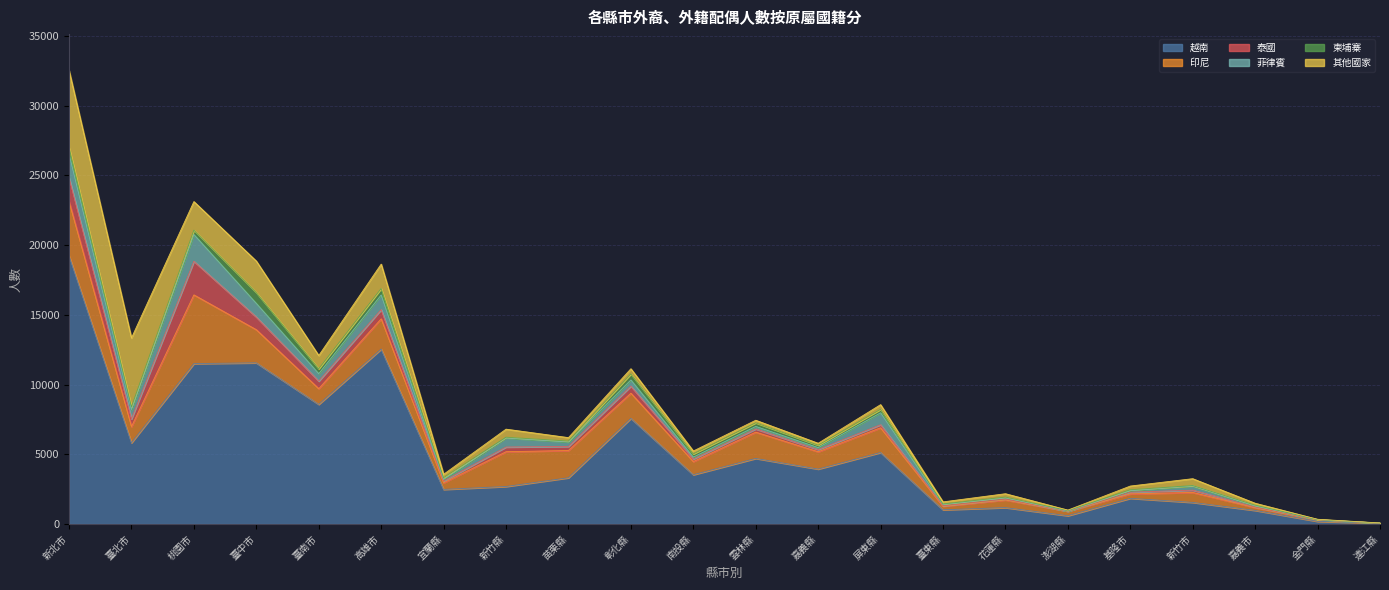

Is it true that 越南 equals 1372 at 新竹縣?

False